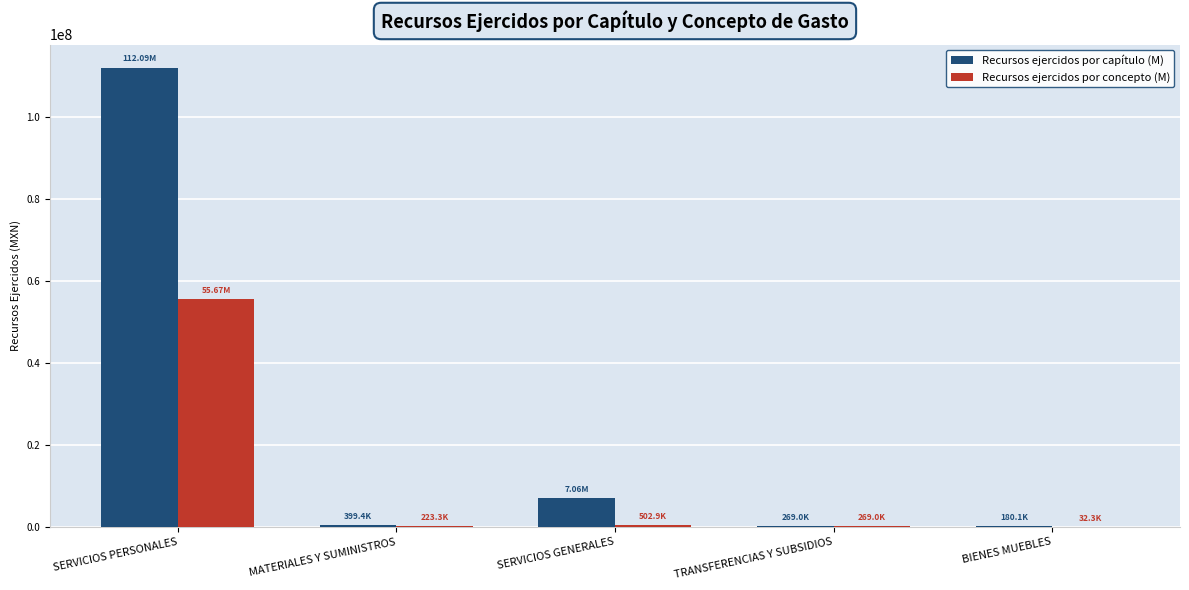

At which label does Recursos ejercidos por concepto (M) first exceed 269000?

SERVICIOS PERSONALES